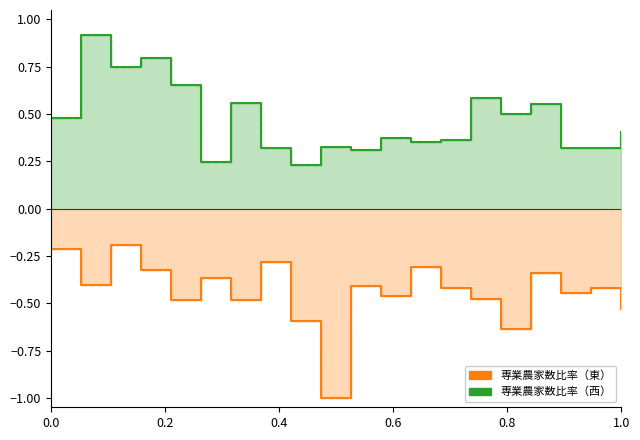

Which series has the largest range (max minus min)?

専業農家数比率（東）